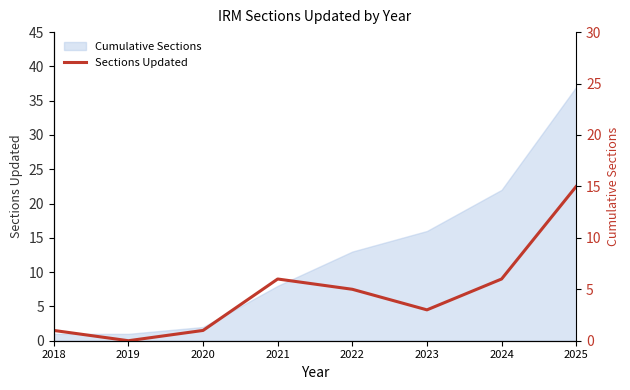

Where is the first local minimum?

2019